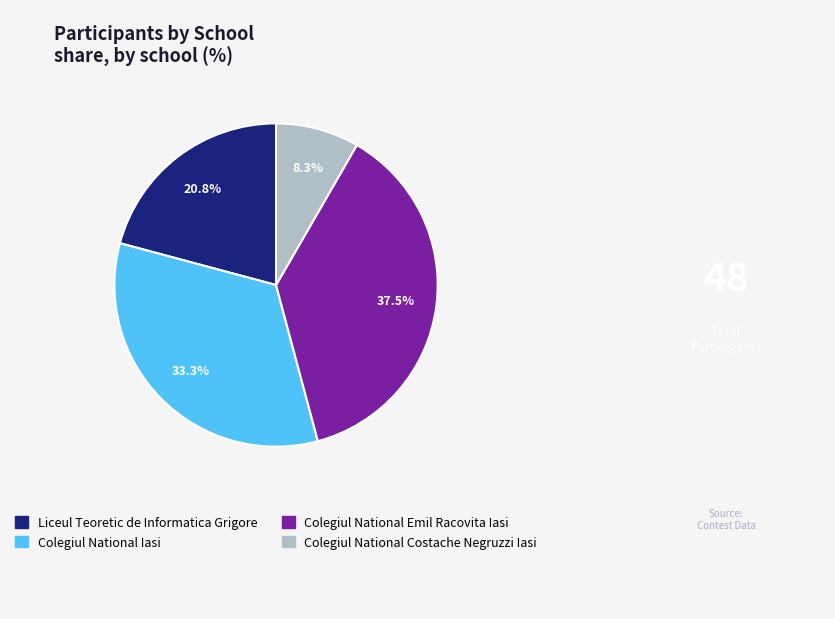

How many slices are in this pie chart?

4